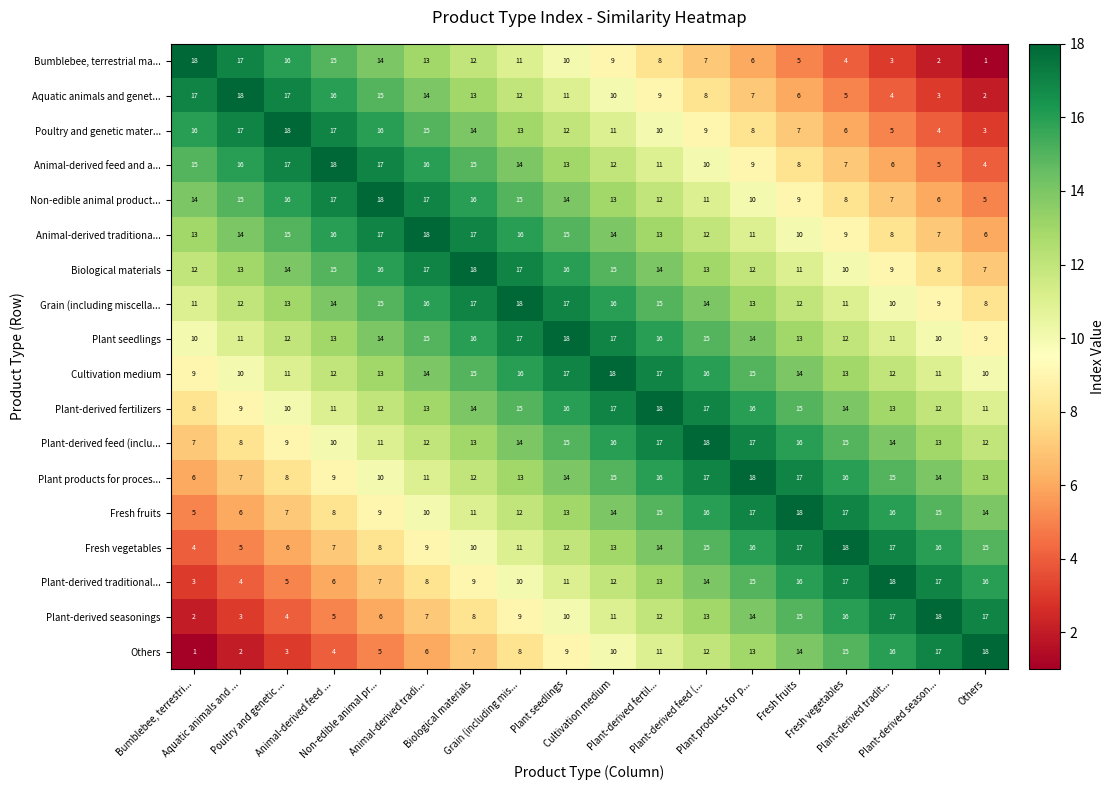

What is the difference between the second highest and minimum values in the Grain (including miscella... series?

9